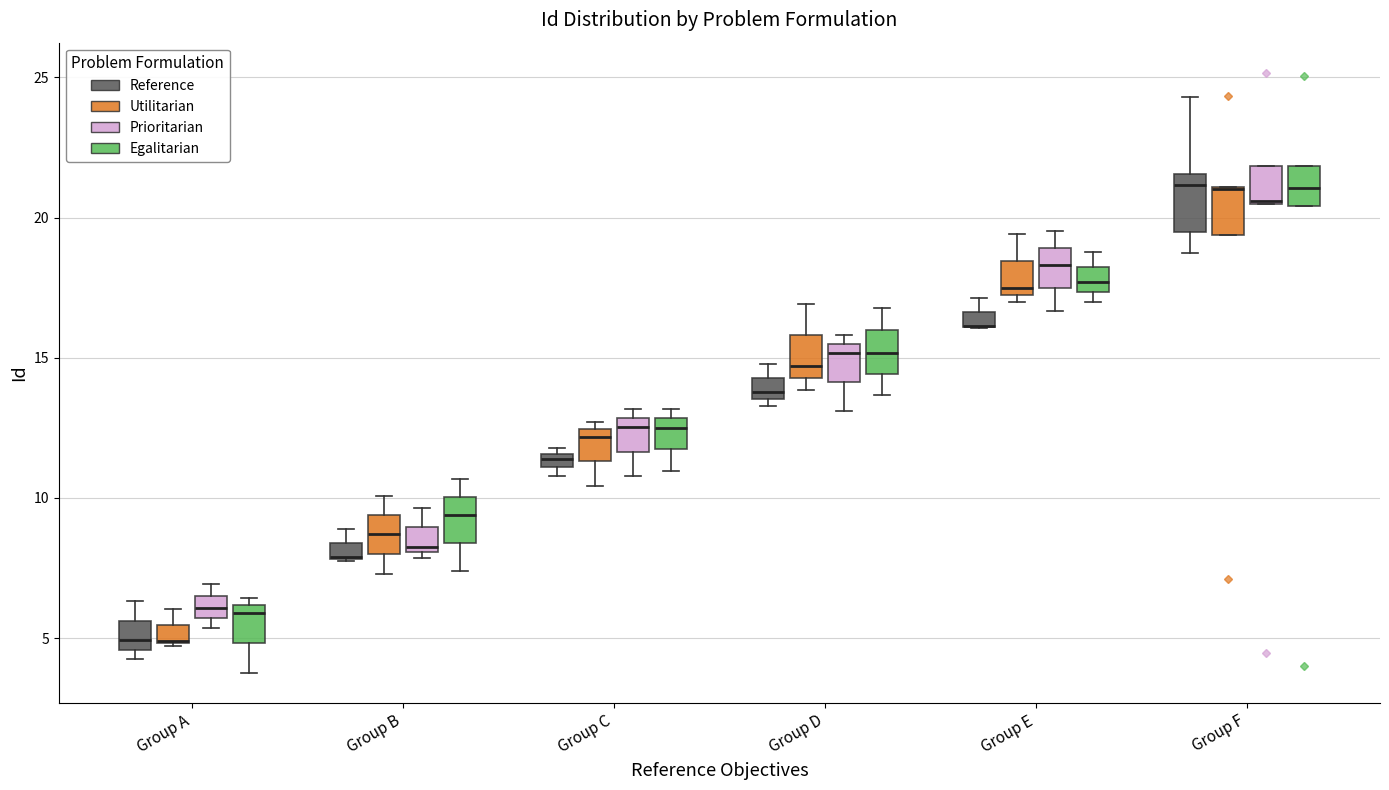

Where is the upper edge of the box for Group F (Reference) on the y-axis? The values are not printed on the chart, so give them approximately, as read against the axis.

21.5